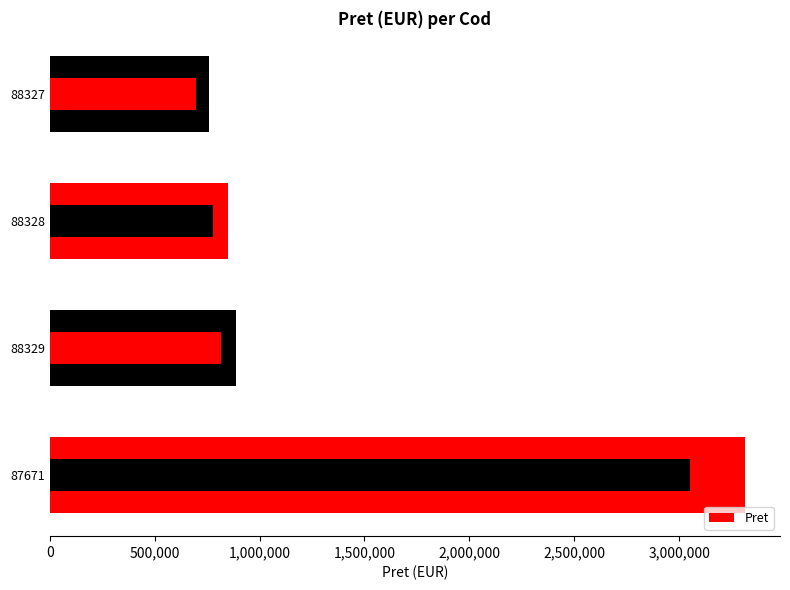

How many values are below 885502?

2